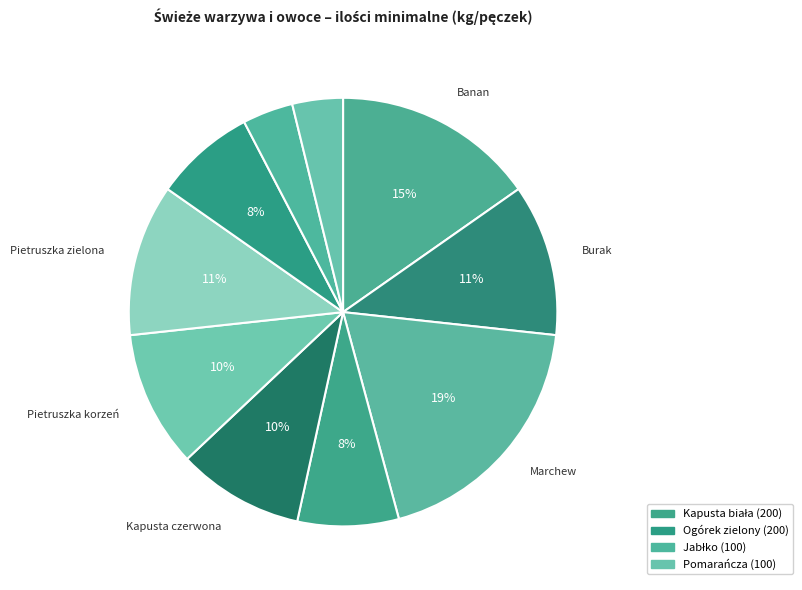

How many segments does this pie chart have?

10